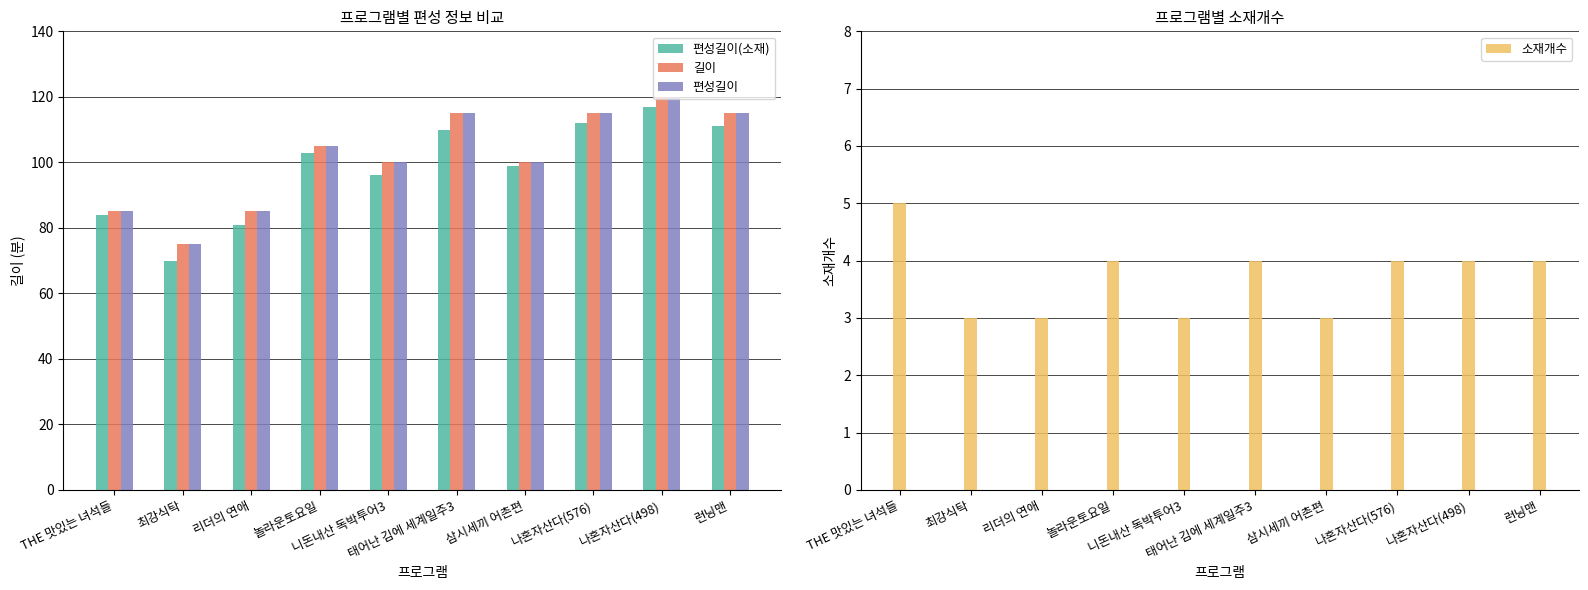

Which series has the largest total across all categories?

길이